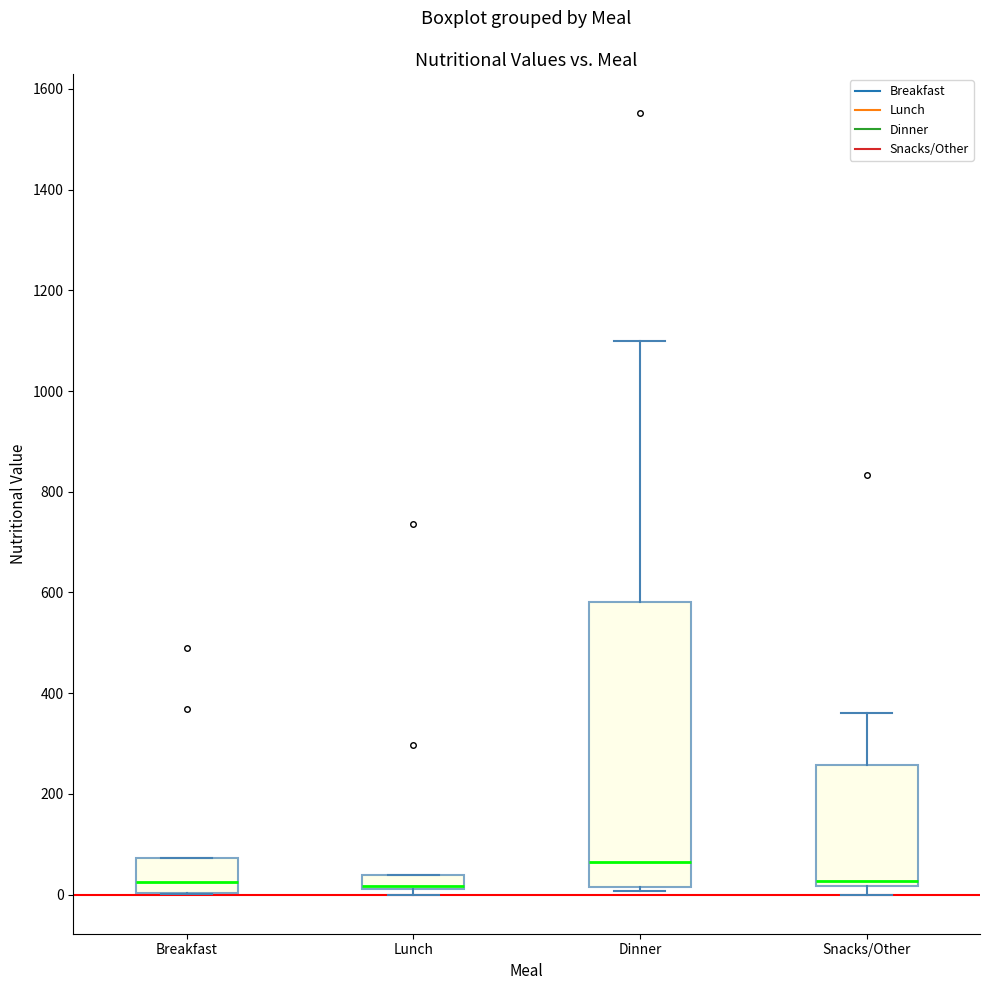

Where does the median line of the box for Breakfast sit on the y-axis? The values are not printed on the chart, so give them approximately, as read against the axis.

20